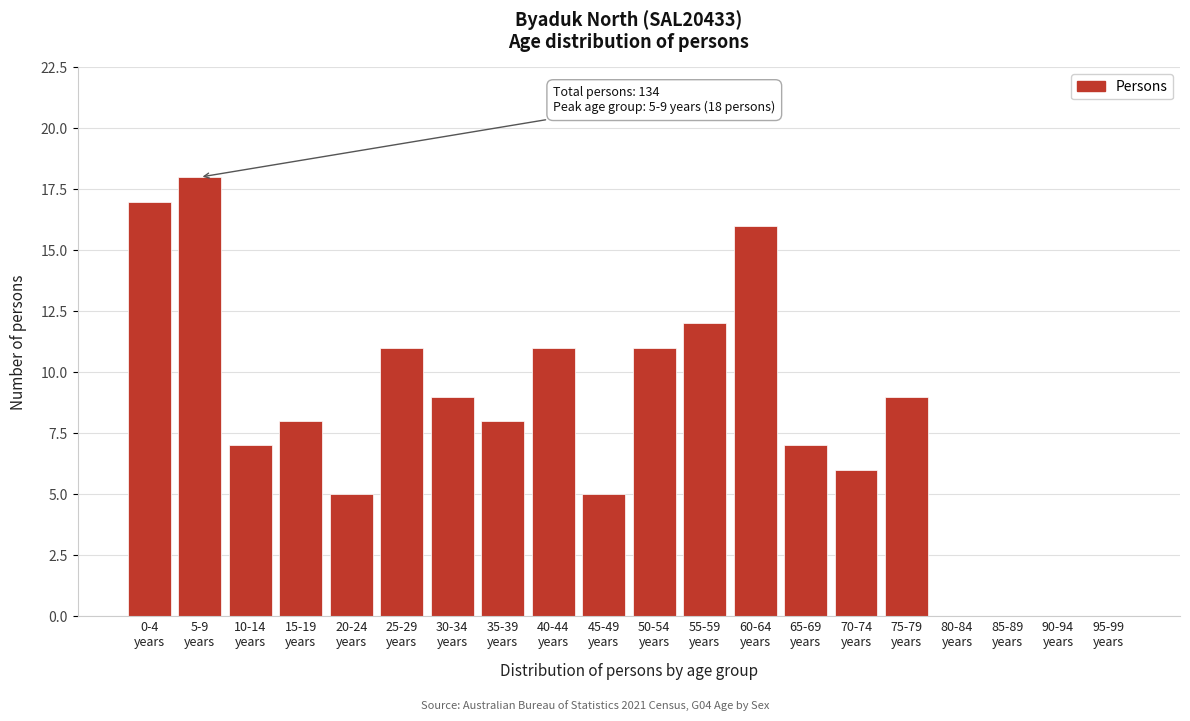

What is the sum of all values?

160